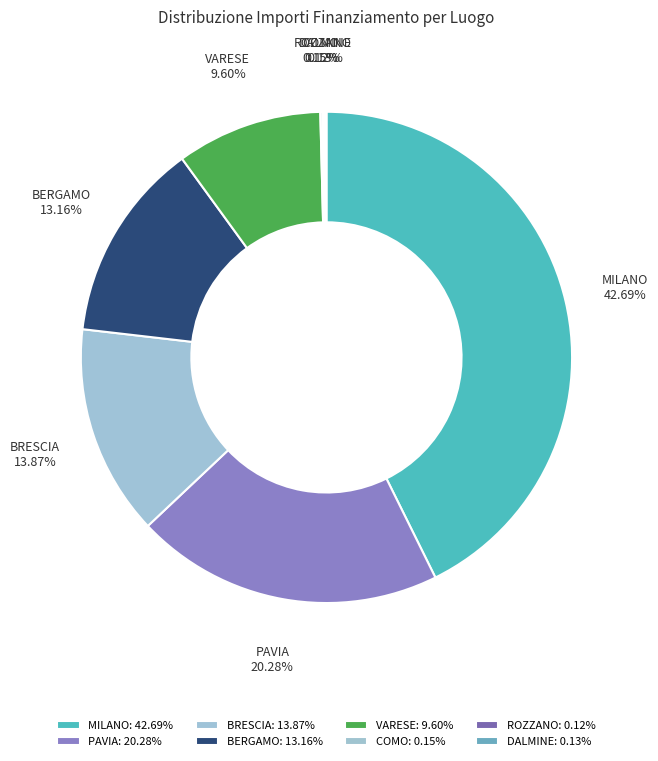

Does any single category account for the majority?

No